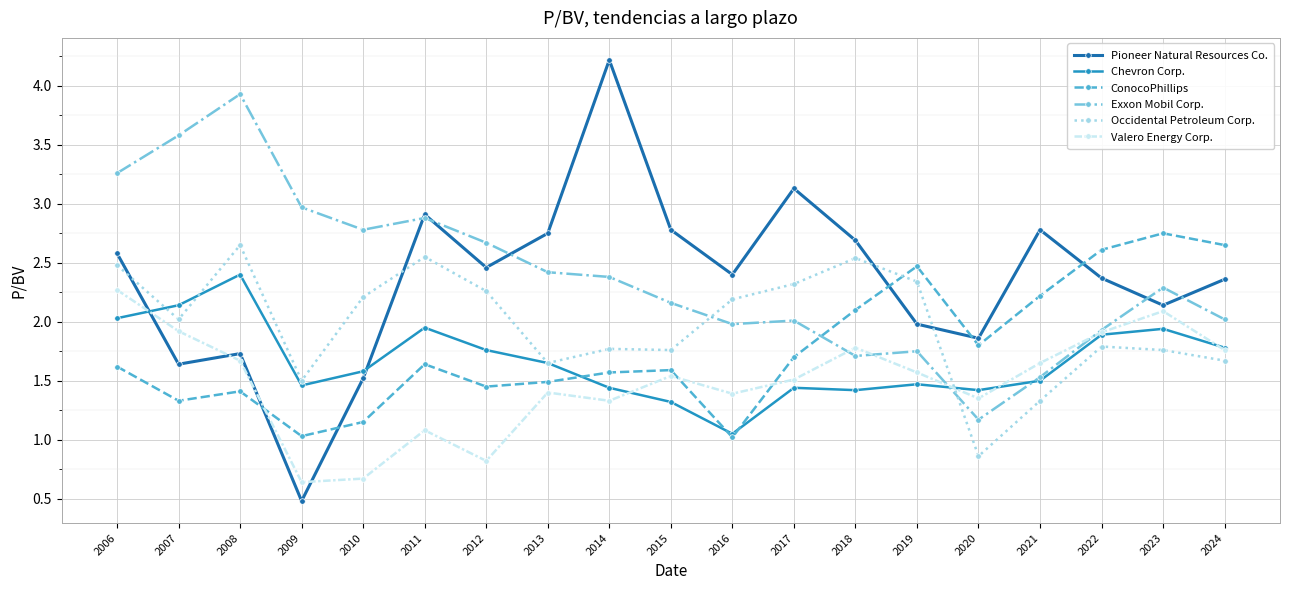

Which label corresponds to the largest value in the chart?

2014